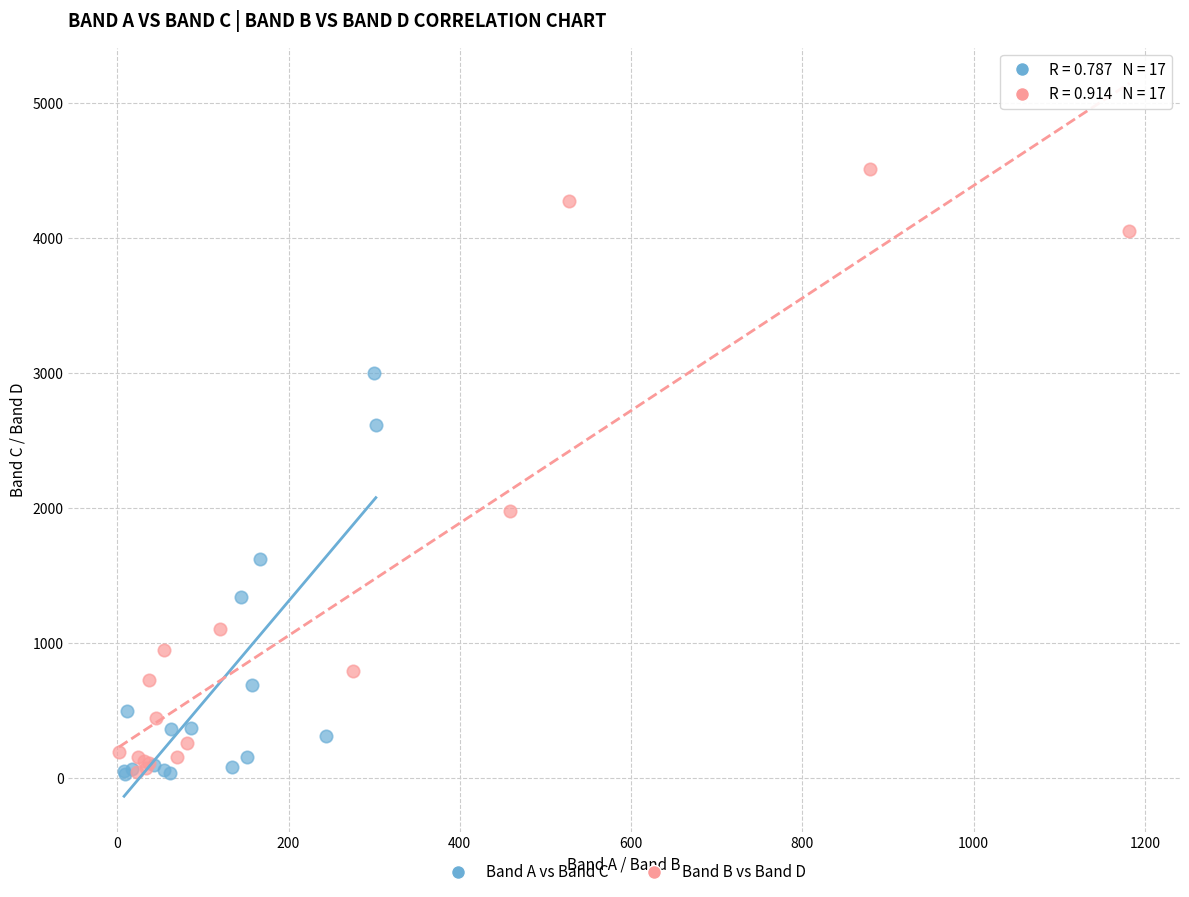

What are all the series names shown in the legend?

Band A vs Band C, Band B vs Band D